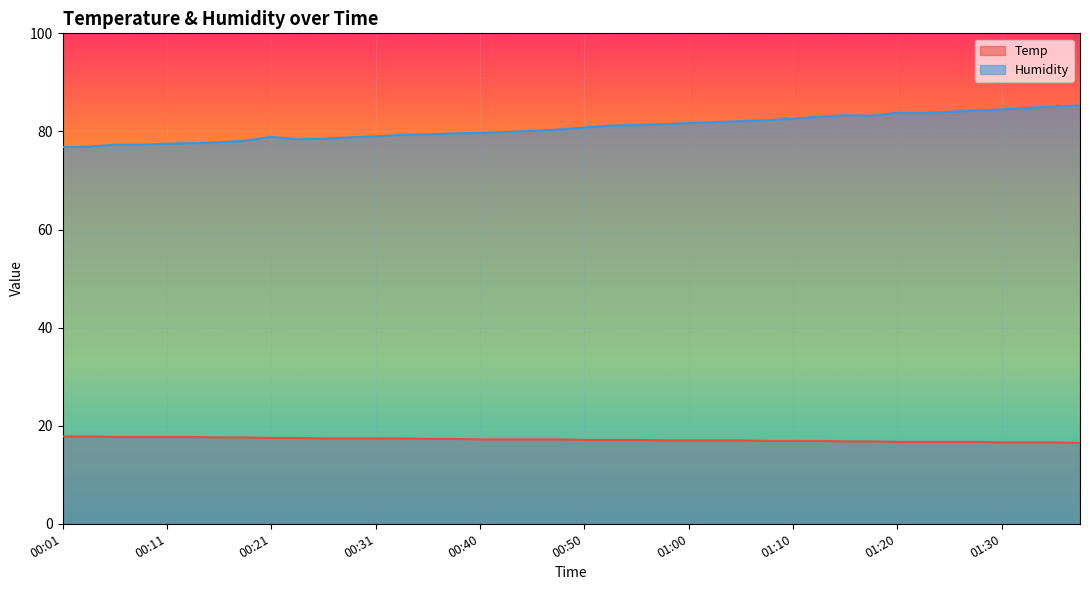

Reading right to left, extract all data points from this chart.

Temp: 16.5	16.6	16.6	16.6	16.7	16.7	16.7	16.7	16.8	16.8	16.9	16.9	16.9	17.0	17.0	17.0	17.0	17.1	17.1	17.1	17.2	17.2	17.2	17.2	17.3	17.3	17.4	17.4	17.4	17.4	17.5	17.5	17.6	17.6	17.7	17.7	17.7	17.7	17.8	17.8
Humidity: 85.3	85.1	84.8	84.5	84.3	84.0	83.8	83.8	83.2	83.3	83.0	82.6	82.3	82.1	81.9	81.7	81.5	81.3	81.2	80.8	80.4	80.1	79.9	79.7	79.6	79.4	79.3	79.0	78.8	78.5	78.4	78.9	78.1	77.8	77.6	77.5	77.3	77.3	76.9	76.8